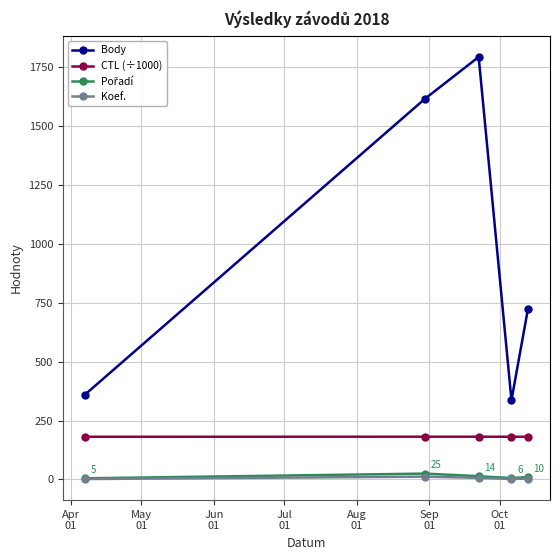

What is the average value of the Koef. series?

5.4